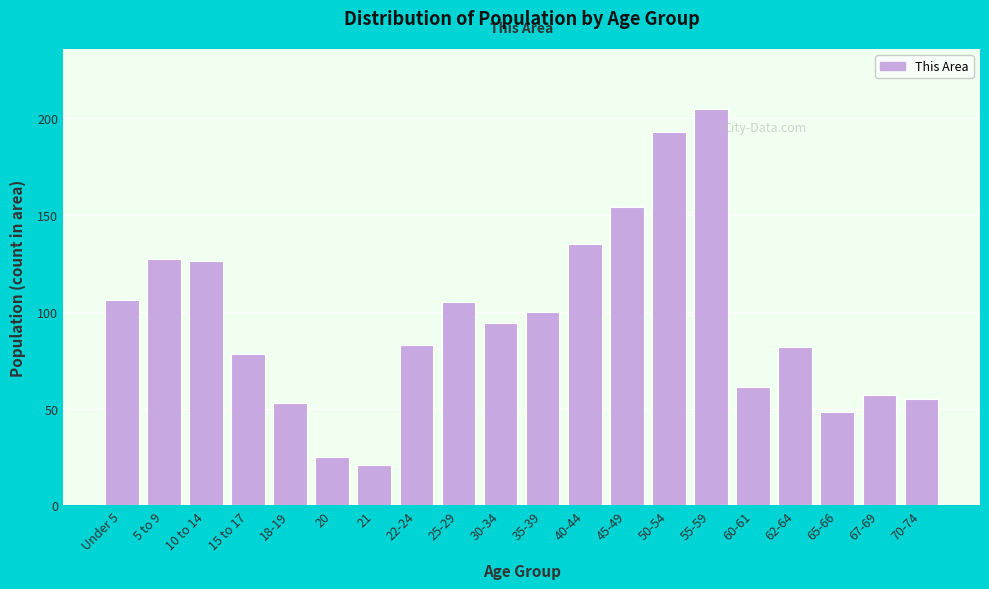

Reading left to right, list all the values displayed in this chart.

Under 5=106	5 to 9=127	10 to 14=126	15 to 17=78	18-19=53	20=25	21=21	22-24=83	25-29=105	30-34=94	35-39=100	40-44=135	45-49=154	50-54=193	55-59=205	60-61=61	62-64=82	65-66=48	67-69=57	70-74=55